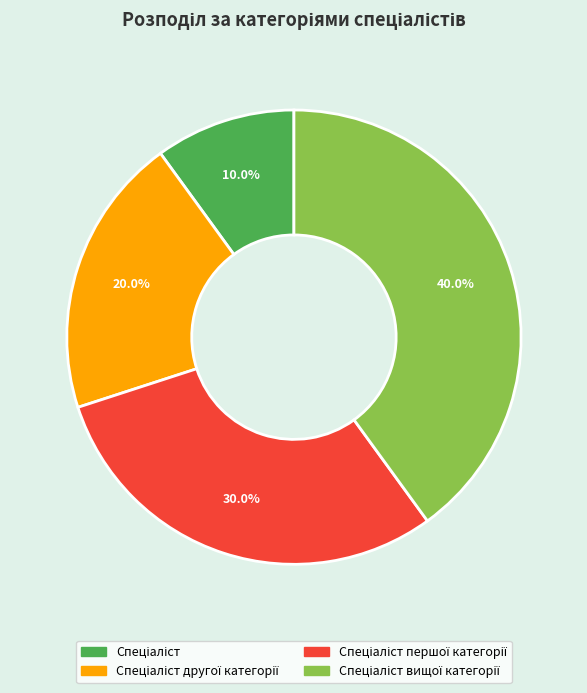

To the nearest percent, what is the difference between the largest and smallest slice percentages?

30%